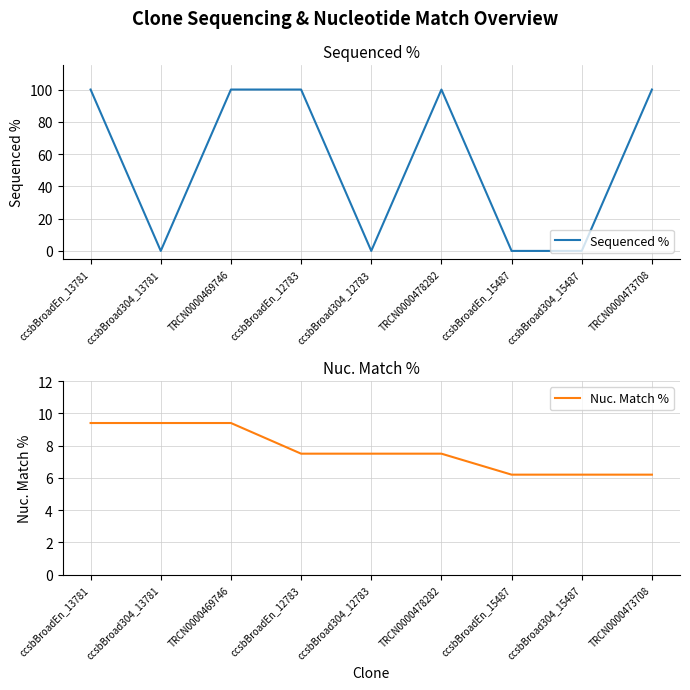

What is the greatest value displayed?

100.0